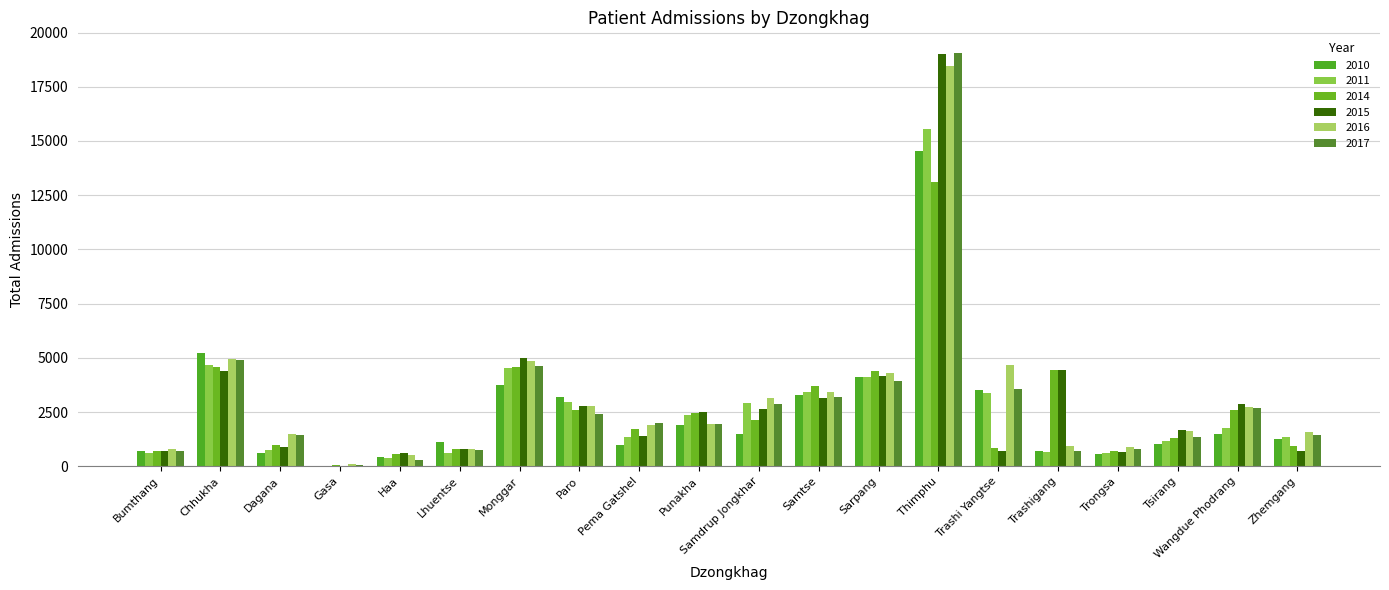

Reading left to right, extract all data points from this chart.

2010: Bumthang=697	Chhukha=5223	Dagana=593	Gasa=0	Haa=407	Lhuentse=1137	Monggar=3758	Paro=3195	Pema Gatshel=970	Punakha=1878	Samdrup Jongkhar=1479	Samtse=3304	Sarpang=4135	Thimphu=14532	Trashi Yangtse=3508	Trashigang=699	Trongsa=541	Tsirang=1021	Wangdue Phodrang=1485	Zhemgang=1269
2011: Bumthang=591	Chhukha=4682	Dagana=763	Gasa=0	Haa=382	Lhuentse=612	Monggar=4536	Paro=2962	Pema Gatshel=1325	Punakha=2346	Samdrup Jongkhar=2908	Samtse=3429	Sarpang=4093	Thimphu=15538	Trashi Yangtse=3373	Trashigang=657	Trongsa=626	Tsirang=1177	Wangdue Phodrang=1760	Zhemgang=1334
2014: Bumthang=716	Chhukha=4582	Dagana=976	Gasa=37	Haa=570	Lhuentse=778	Monggar=4575	Paro=2596	Pema Gatshel=1709	Punakha=2447	Samdrup Jongkhar=2151	Samtse=3683	Sarpang=4390	Thimphu=13125	Trashi Yangtse=844	Trashigang=4417	Trongsa=686	Tsirang=1287	Wangdue Phodrang=2584	Zhemgang=921
2015: Bumthang=681	Chhukha=4405	Dagana=902	Gasa=33	Haa=592	Lhuentse=777	Monggar=4975	Paro=2775	Pema Gatshel=1395	Punakha=2500	Samdrup Jongkhar=2659	Samtse=3163	Sarpang=4155	Thimphu=19016	Trashi Yangtse=712	Trashigang=4415	Trongsa=669	Tsirang=1674	Wangdue Phodrang=2882	Zhemgang=707
2016: Bumthang=780	Chhukha=4928	Dagana=1495	Gasa=84	Haa=524	Lhuentse=812	Monggar=4840	Paro=2756	Pema Gatshel=1917	Punakha=1958	Samdrup Jongkhar=3151	Samtse=3438	Sarpang=4320	Thimphu=18458	Trashi Yangtse=4681	Trashigang=930	Trongsa=882	Tsirang=1603	Wangdue Phodrang=2752	Zhemgang=1591
2017: Bumthang=688	Chhukha=4910	Dagana=1427	Gasa=58	Haa=306	Lhuentse=758	Monggar=4611	Paro=2427	Pema Gatshel=2013	Punakha=1959	Samdrup Jongkhar=2850	Samtse=3170	Sarpang=3911	Thimphu=19056	Trashi Yangtse=3571	Trashigang=720	Trongsa=784	Tsirang=1325	Wangdue Phodrang=2663	Zhemgang=1420